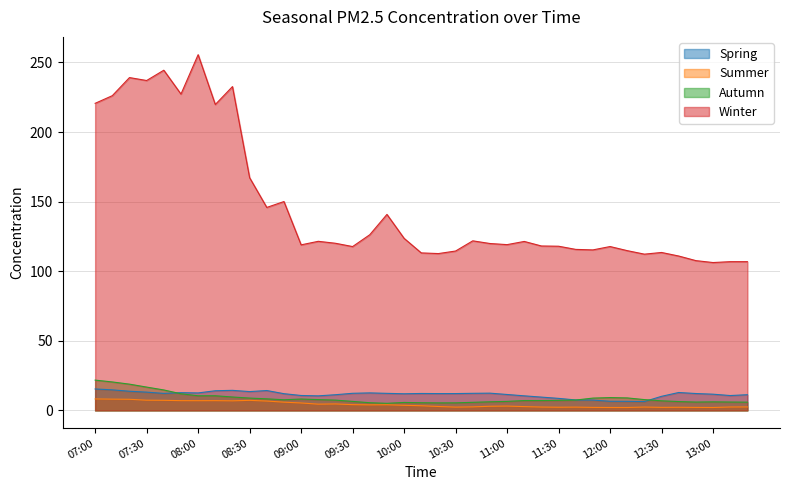

What value does the Autumn series have at 09:20?

7.4